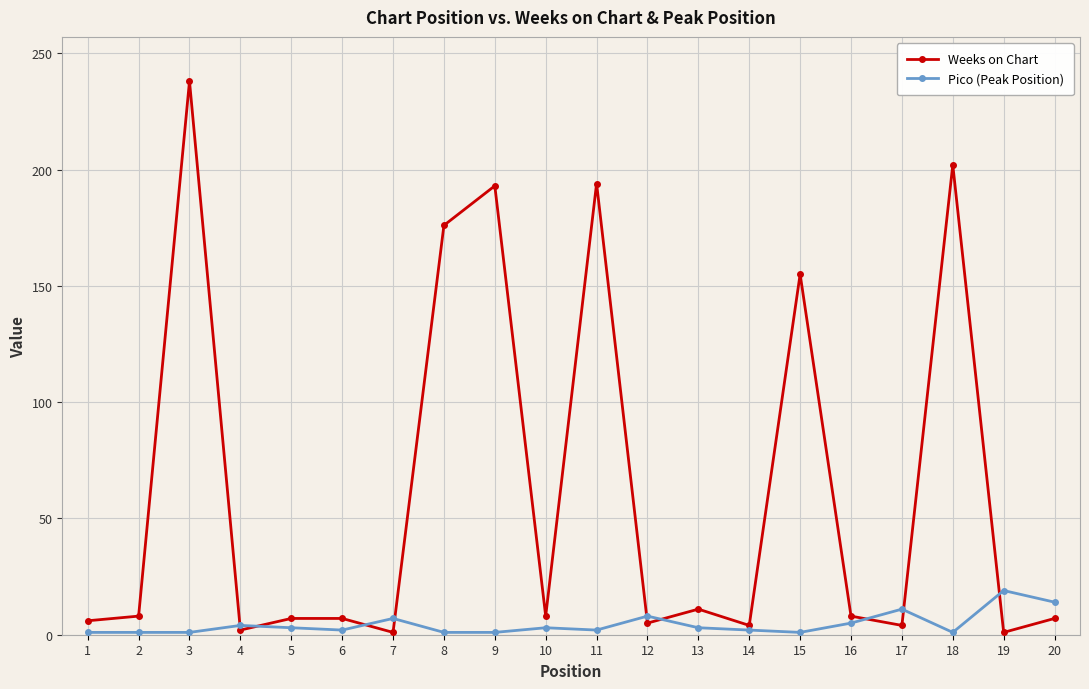

Does the chart display data point markers on the line(s)?

Yes